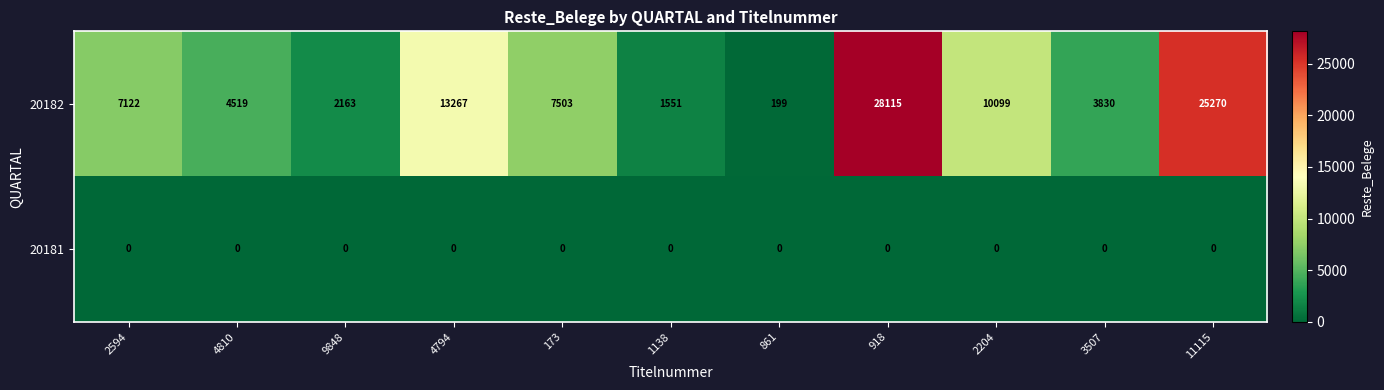

Which category has the lowest value in the 20182 series?

861